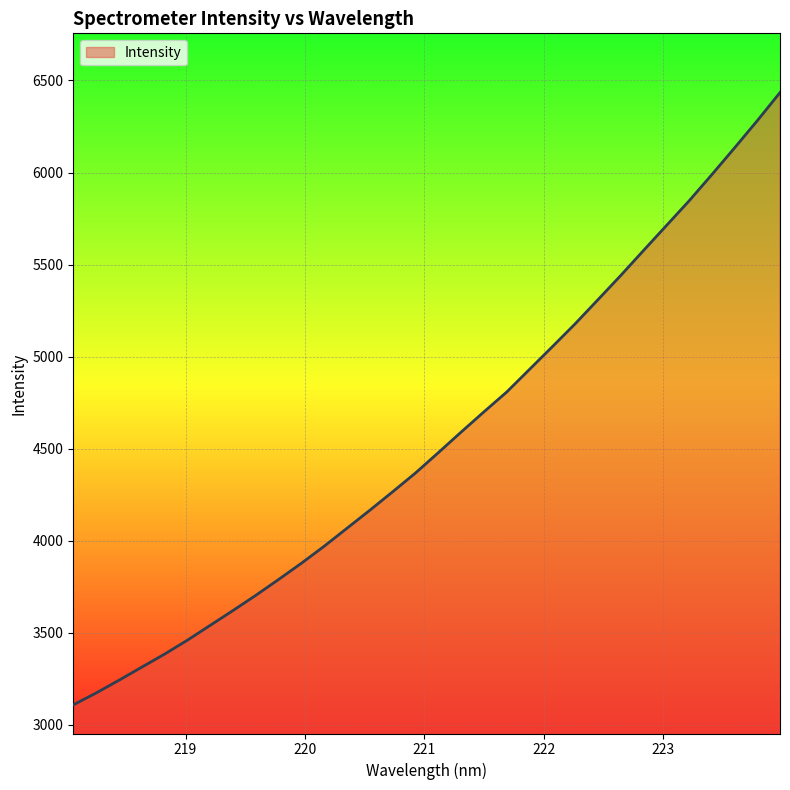

What is the maximum value shown in the chart?

6434.2